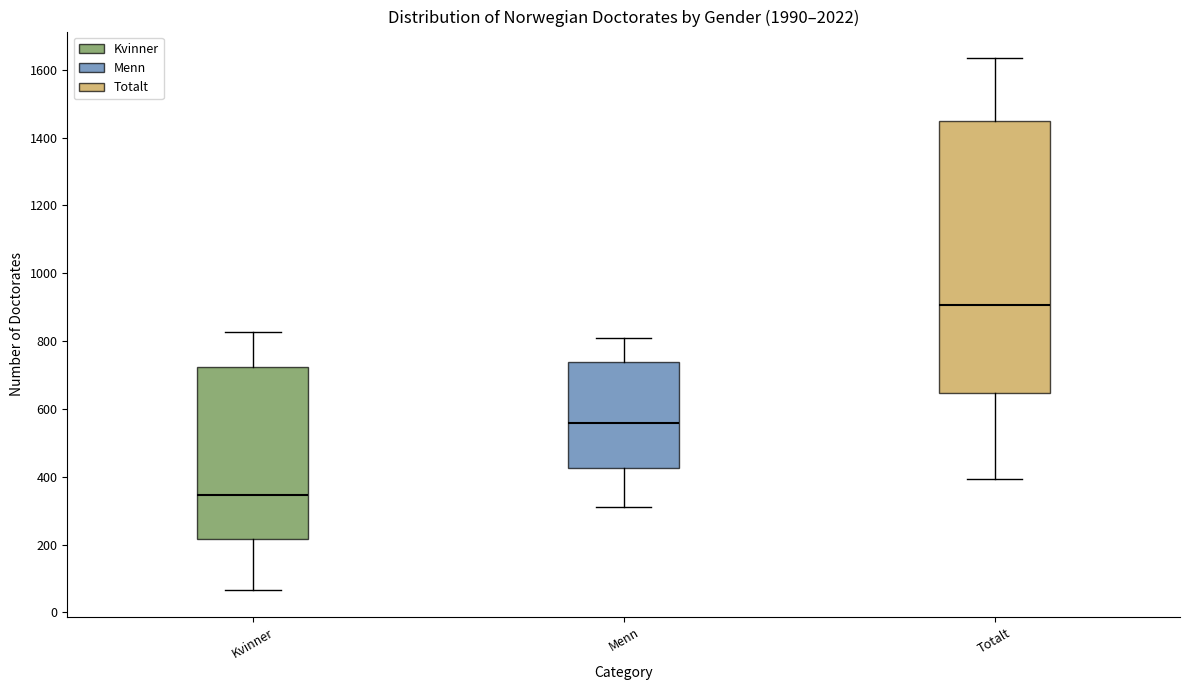

Reading left to right, transcribe this box plot: for each box, give where its median line is, the range the box spans, and where its two whiskers end, as read against the y-axis. The values are not printed on the chart, so give them approximately, as read against the axis.

Kvinner: median 340, box 220 to 720, whiskers 60 to 820
Menn: median 560, box 420 to 740, whiskers 320 to 800
Totalt: median 900, box 640 to 1440, whiskers 400 to 1640